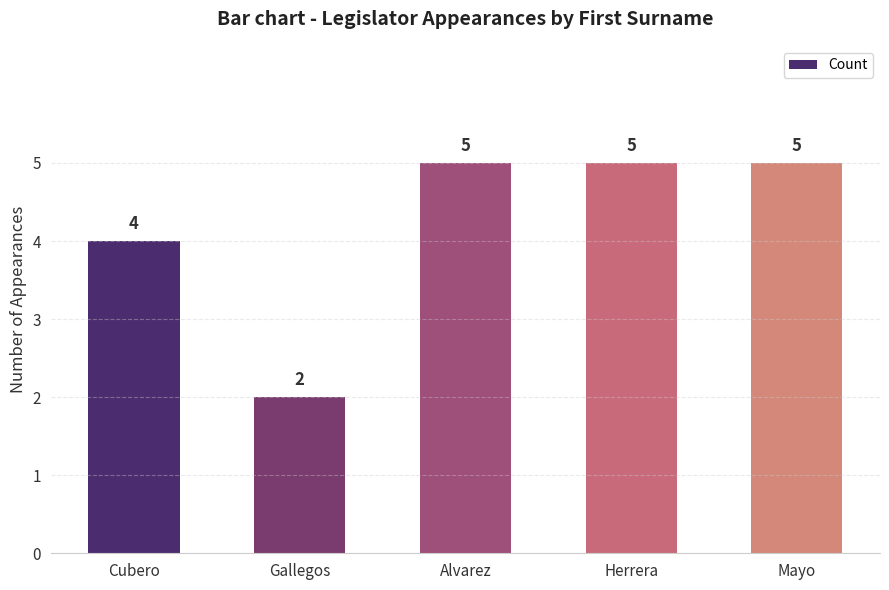

What is the sum of all values?

21